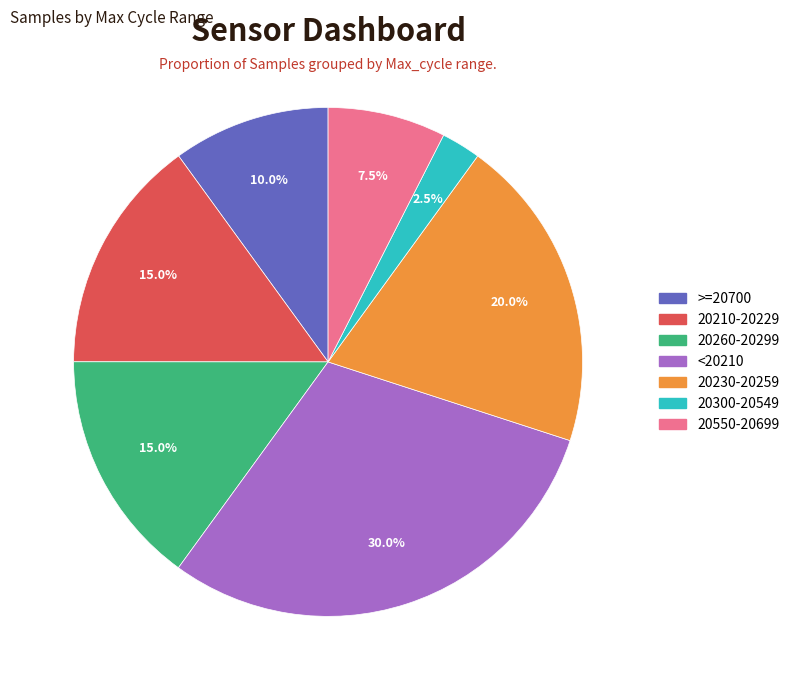

To the nearest percent, what is the average slice percentage?

14%